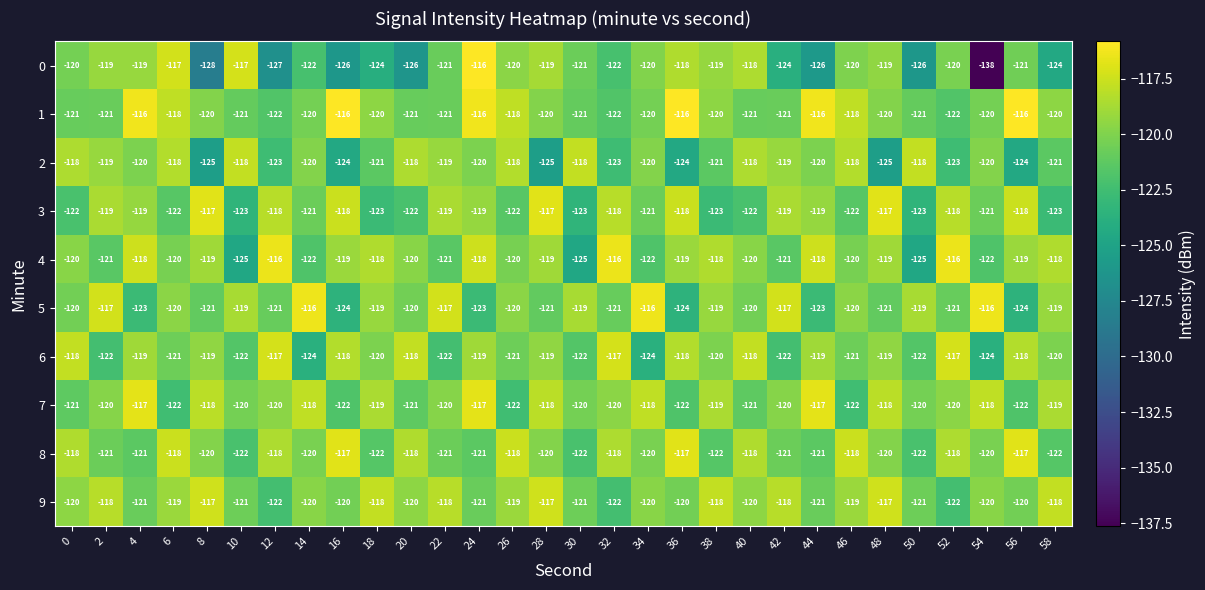

Which series changed the most between 4 and 22?

5